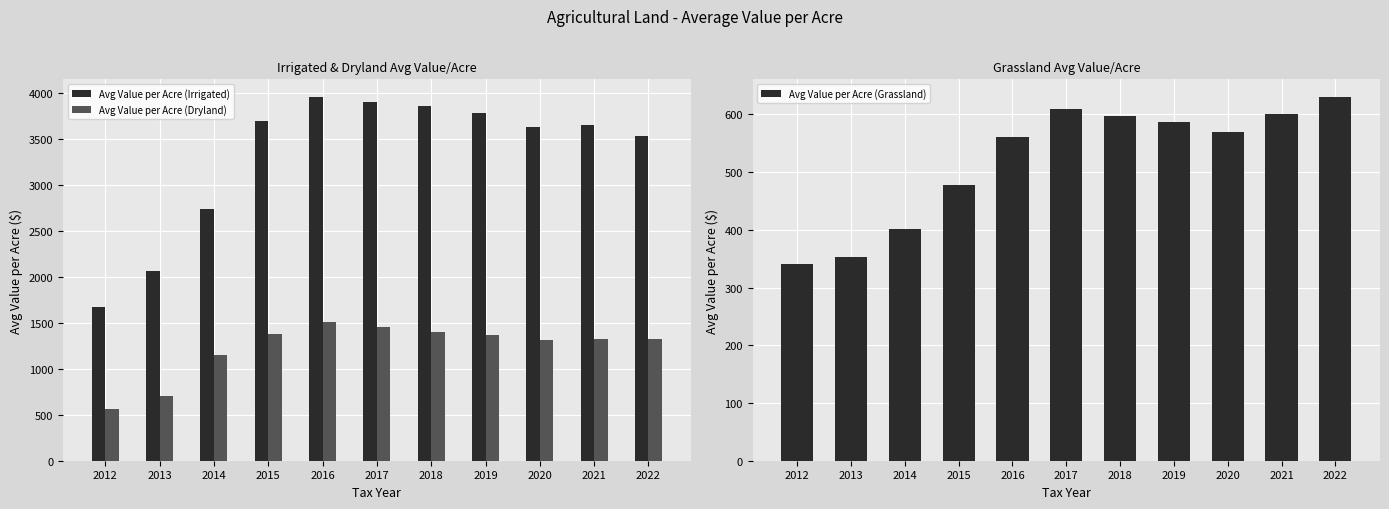

What is the value of the Avg Value per Acre (Dryland) bar at the 7th from the left?

1404.9